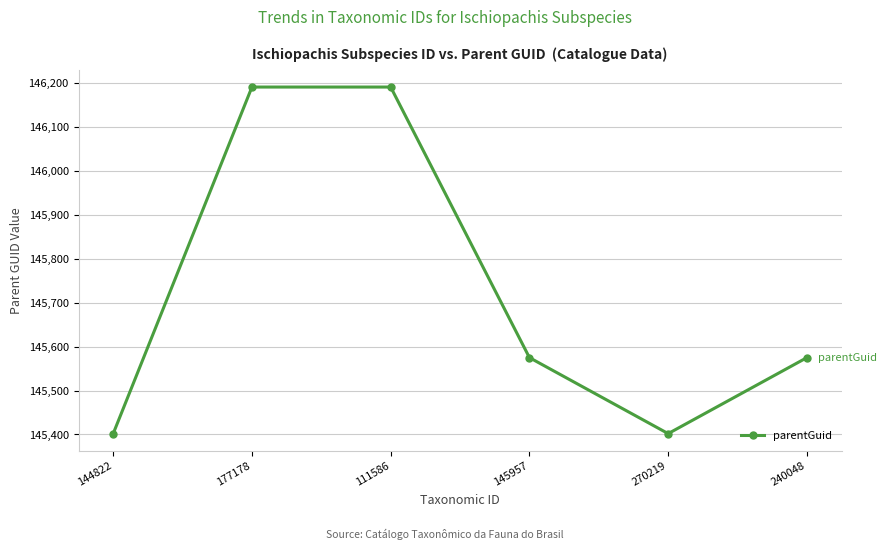

What is the value of the 1st point from the left?

145402